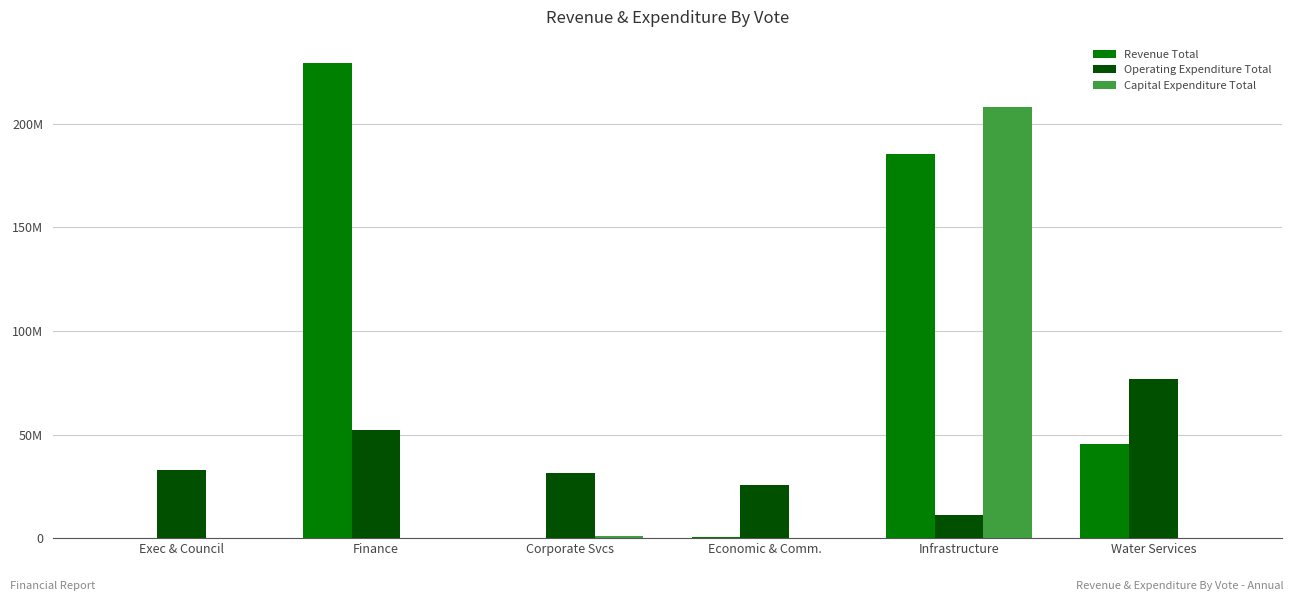

What is the minimum value for Operating Expenditure Total?

11255393.2